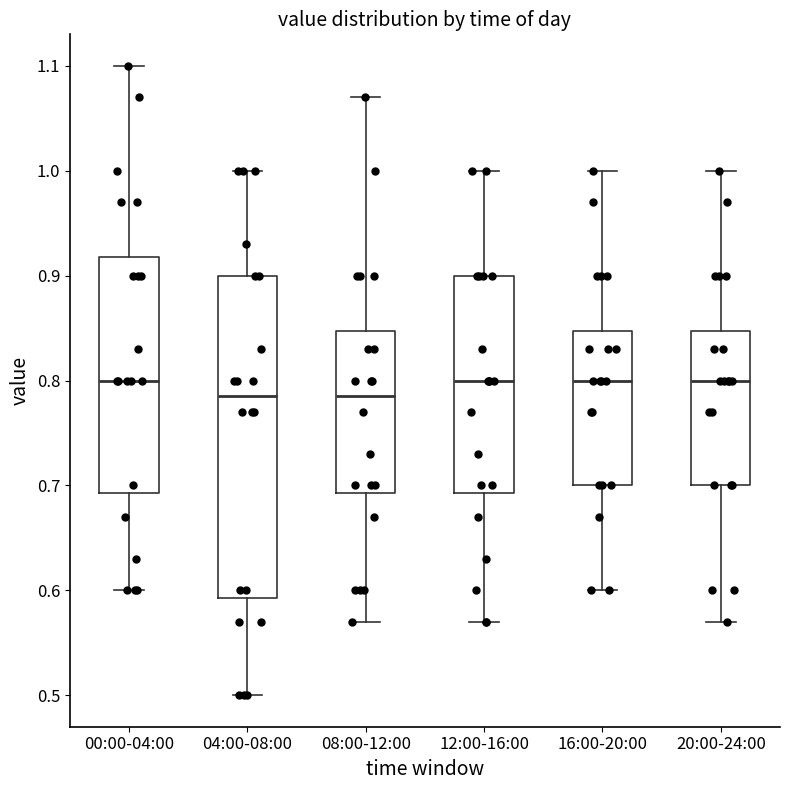

Reading left to right, read every box against the y-axis: the position of its median line, the range the box covers, and the ends of its whiskers. The values are not printed on the chart, so give them approximately, as read against the axis.

00:00-04:00: median 0.80, box 0.69 to 0.92, whiskers 0.60 to 1.10
04:00-08:00: median 0.79, box 0.59 to 0.90, whiskers 0.50 to 1.00
08:00-12:00: median 0.79, box 0.69 to 0.85, whiskers 0.57 to 1.07
12:00-16:00: median 0.80, box 0.69 to 0.90, whiskers 0.57 to 1.00
16:00-20:00: median 0.80, box 0.70 to 0.85, whiskers 0.60 to 1.00
20:00-24:00: median 0.80, box 0.70 to 0.85, whiskers 0.57 to 1.00